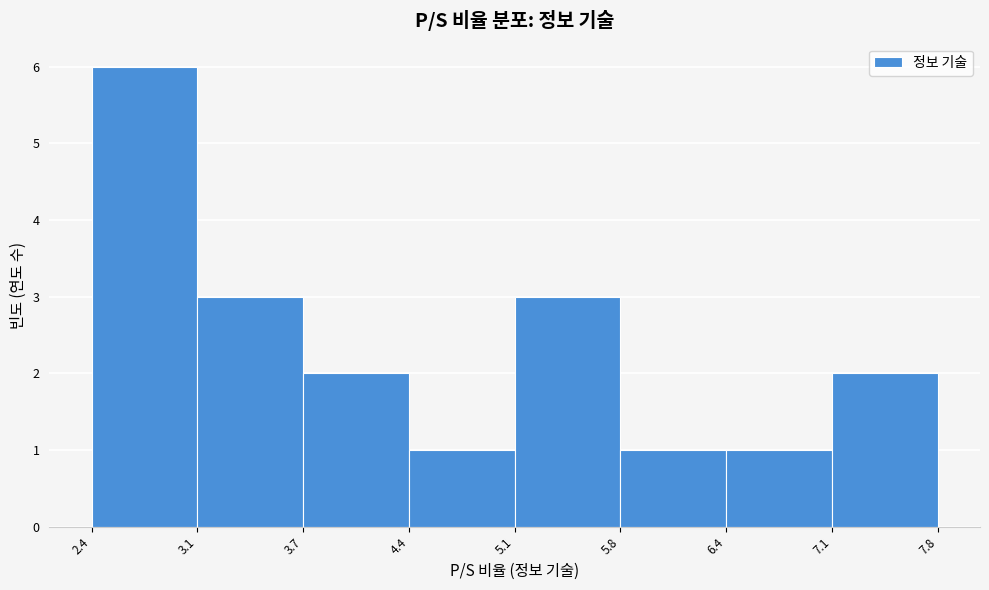

Reading left to right, transcribe this chart: for each bar, give the range it covers on the x-axis and its height. The values are not printed on the chart, so give them approximately, as read against the axis.

2.4 to 3.1: 6
3.1 to 3.7: 3
3.7 to 4.4: 2
4.4 to 5.1: 1
5.1 to 5.8: 3
5.8 to 6.4: 1
6.4 to 7.1: 1
7.1 to 7.8: 2